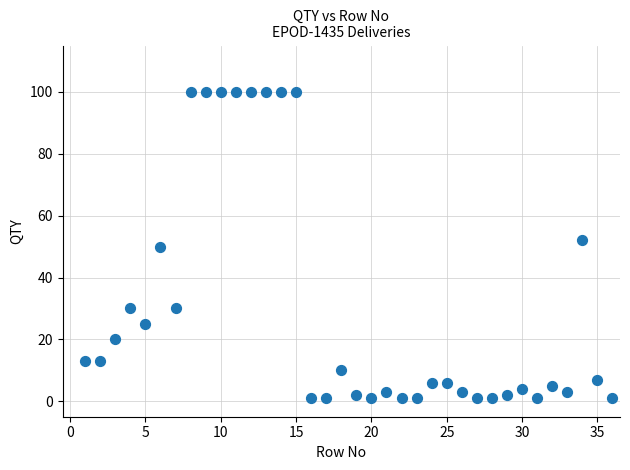

What is the range of Y values (max minus min)?

99